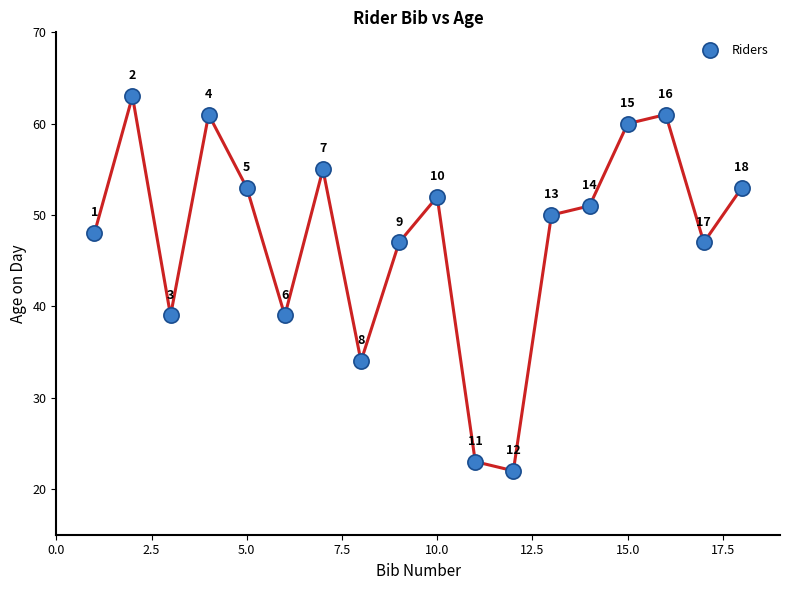

What Y value in the scatter plot is closest to 42?

39